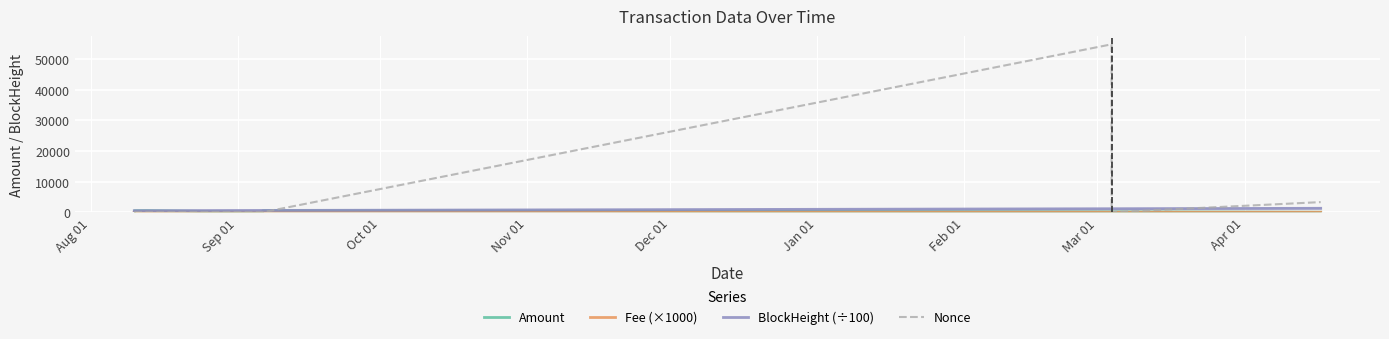

What is the maximum value for BlockHeight (÷100)?

1287.3